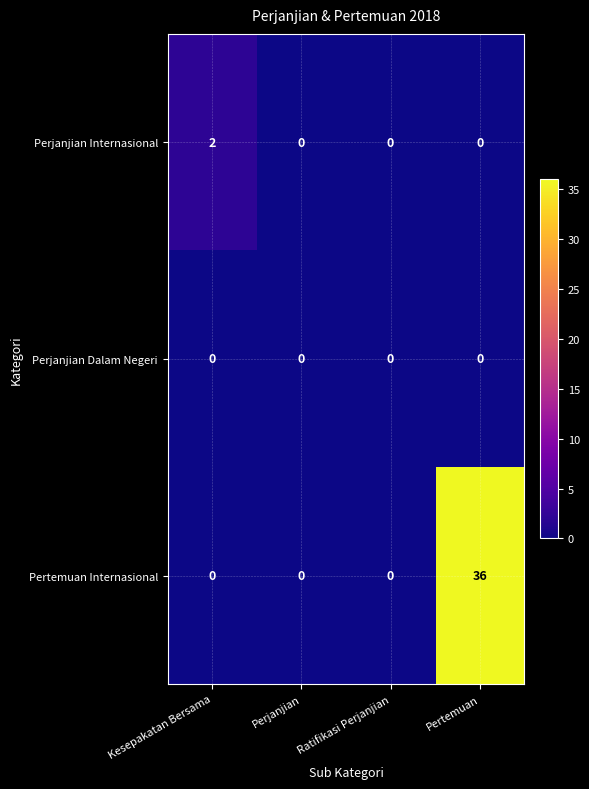

Between Ratifikasi Perjanjian and Pertemuan, which series saw the biggest shift?

Pertemuan Internasional